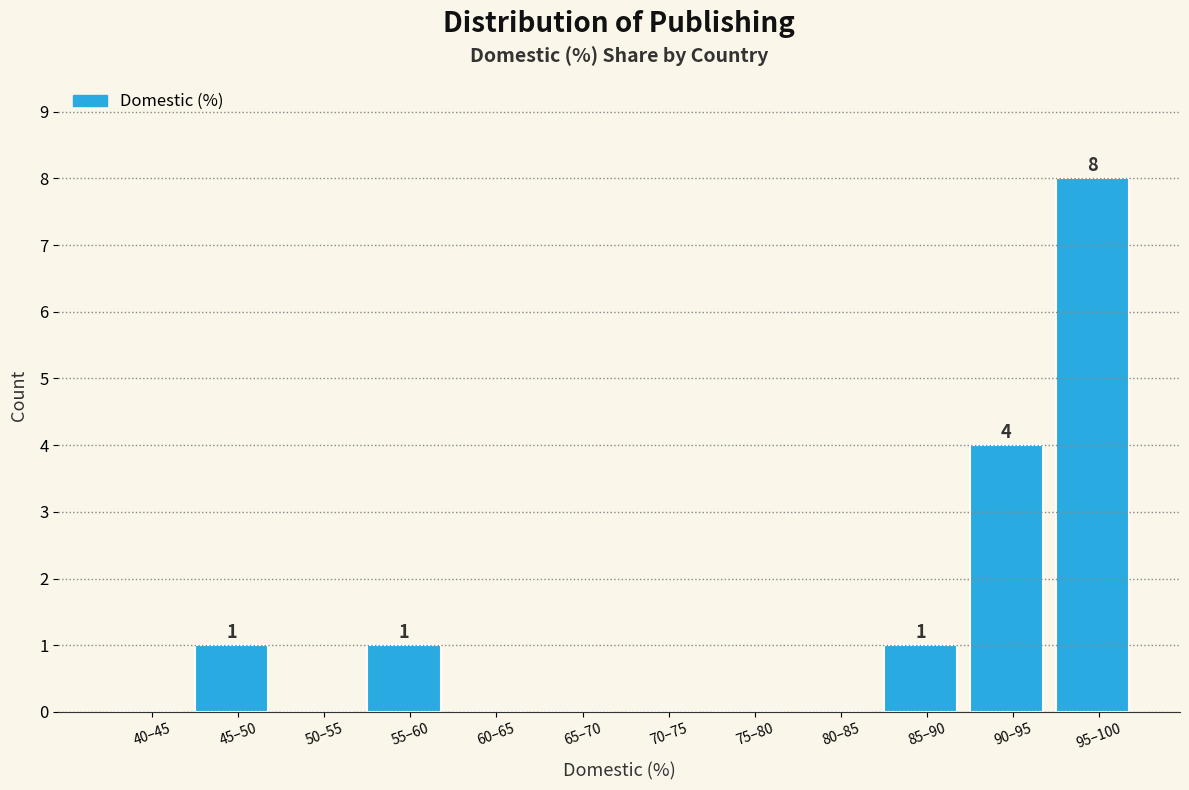

What is the change in value from 55–60 to 95–100?

+7